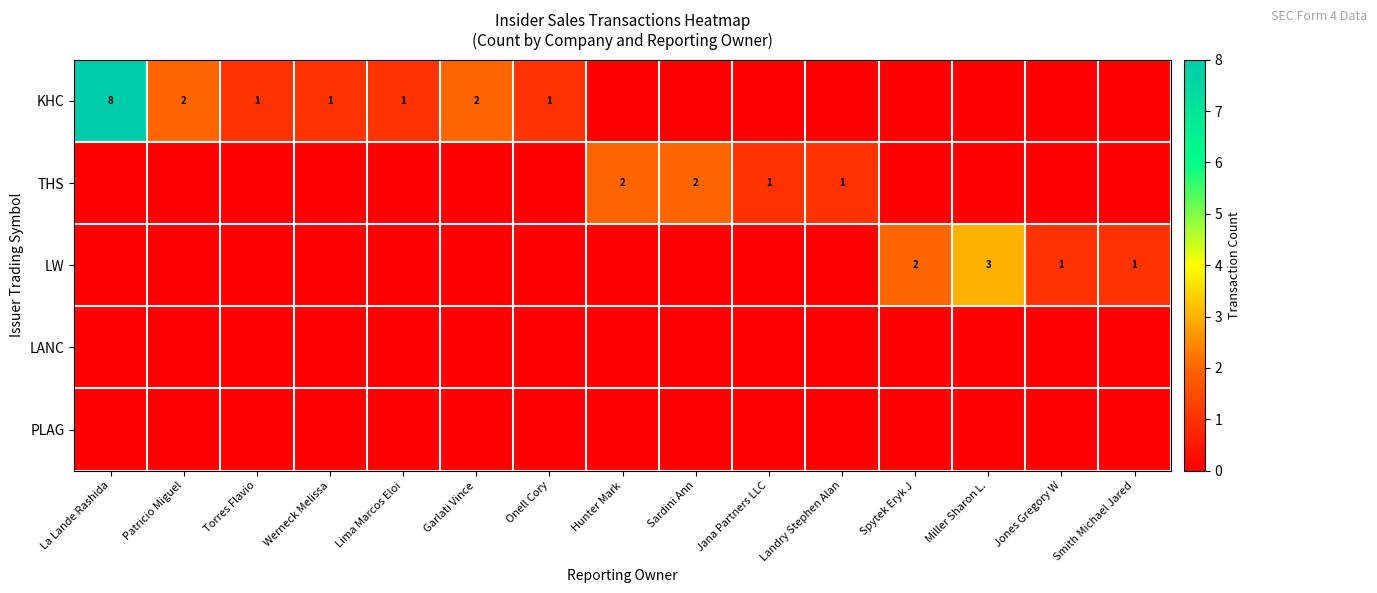

Is it true that THS equals 3 at Hunter Mark?

False